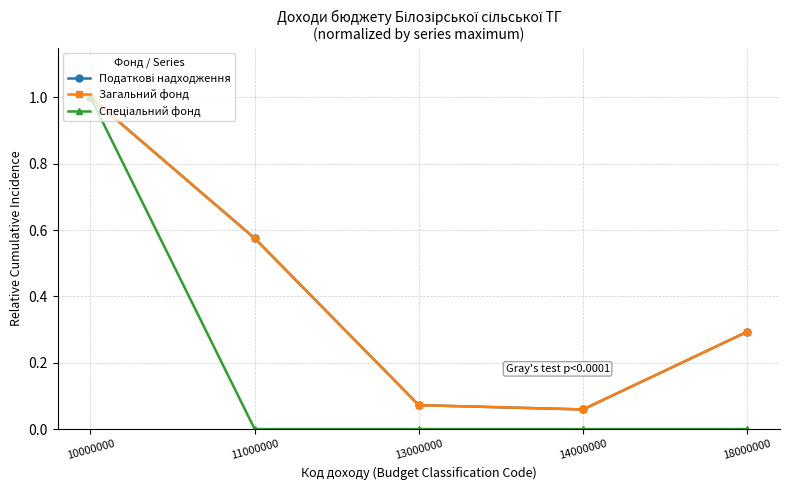

Which series changed the most between 11000000 and 14000000?

Загальний фонд